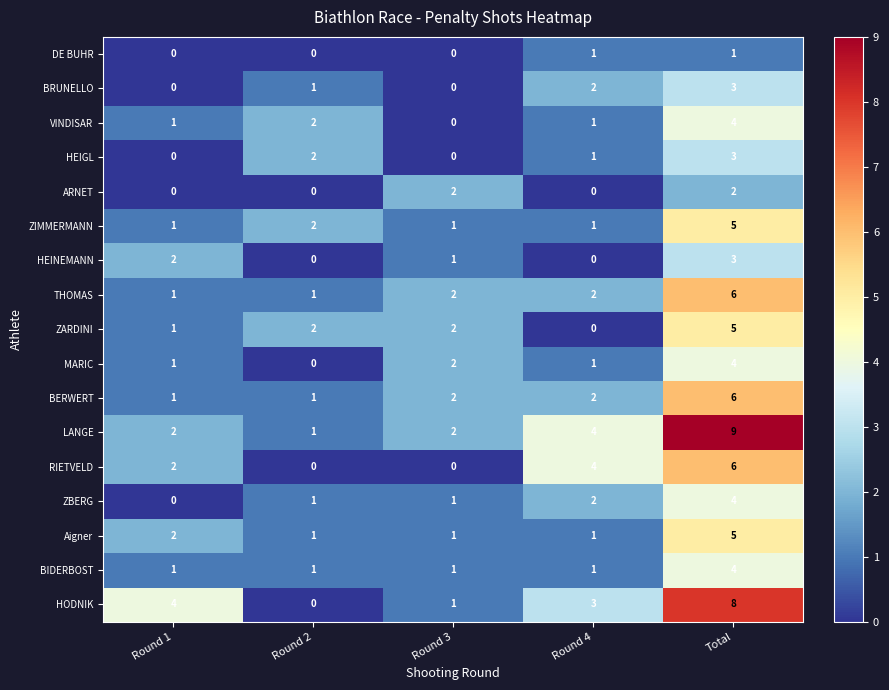

At which category does the chart reach its peak across all series?

Total